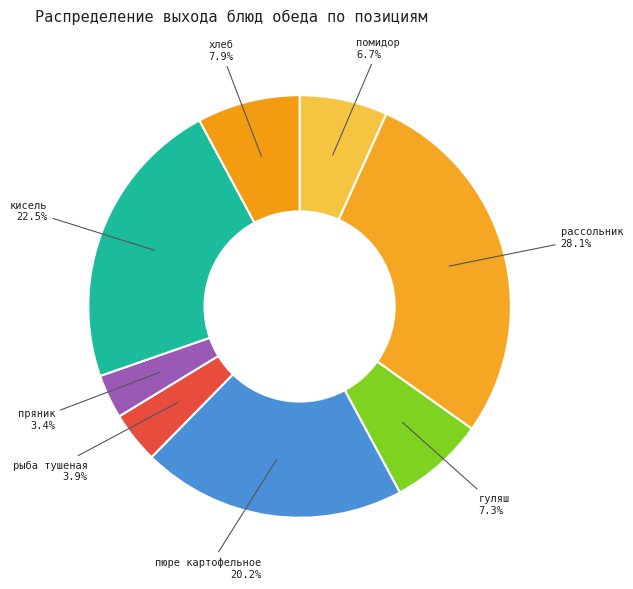

To the nearest percent, what portion does пюре картофельное represent?

20%